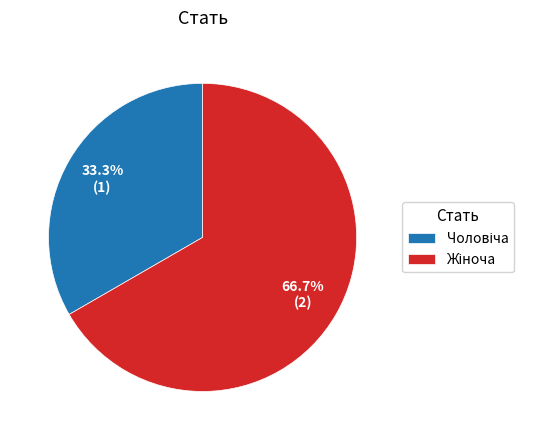

To the nearest percent, what is the difference between the largest and smallest slice percentages?

33%